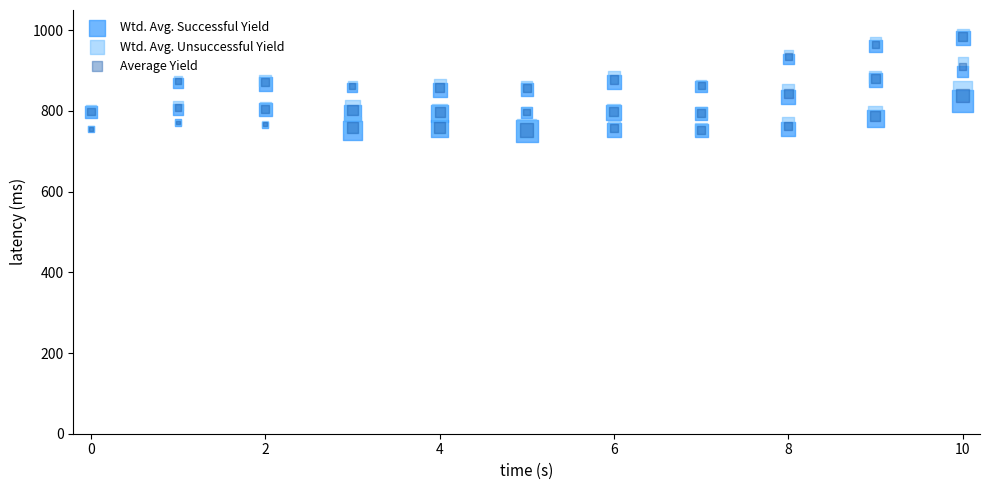

Which series has the largest Y range (max minus min)?

Wtd. Avg. Unsuccessful Yield